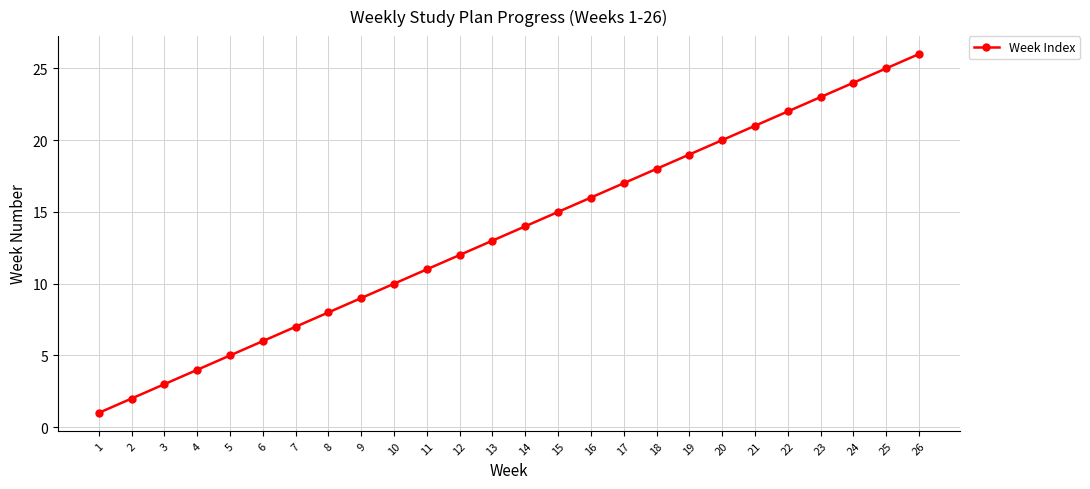

Reading left to right, transcribe all the data shown in this chart.

1	2	3	4	5	6	7	8	9	10	11	12	13	14	15	16	17	18	19	20	21	22	23	24	25	26